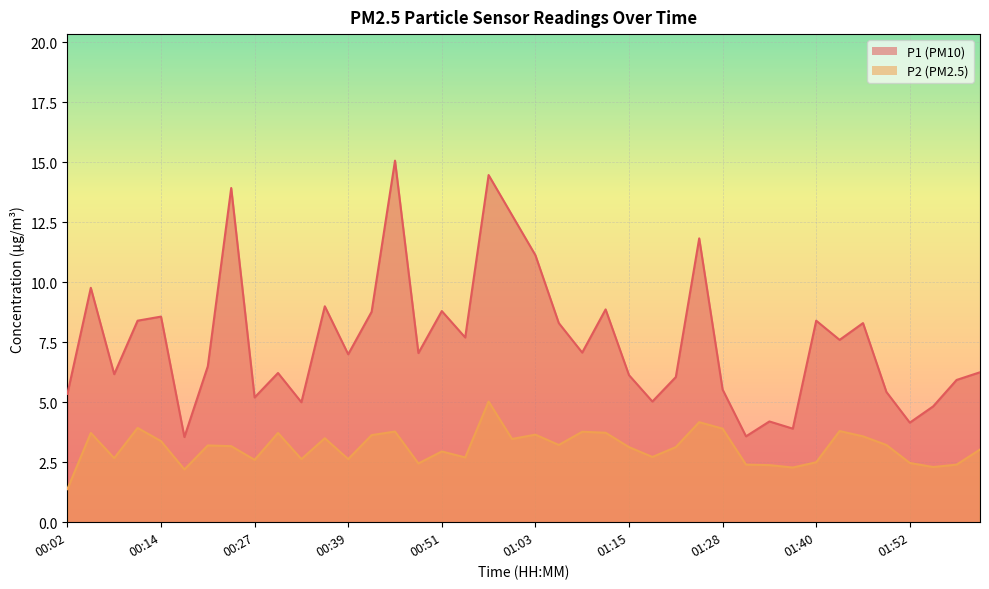

At which category is the sum across all series the highest?

00:57